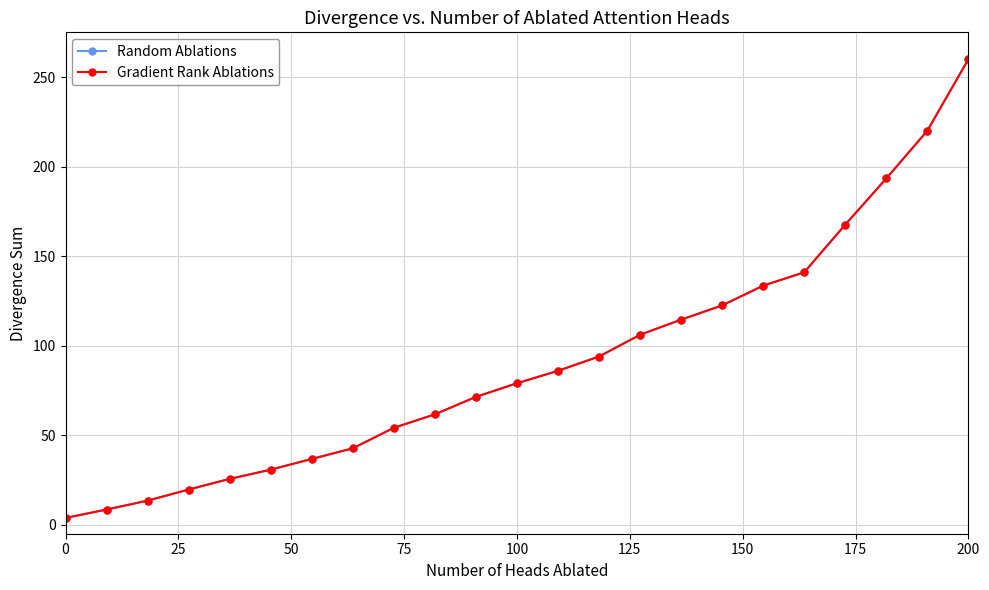

True or false: Random Ablations and Gradient Rank Ablations intersect in this chart.

False